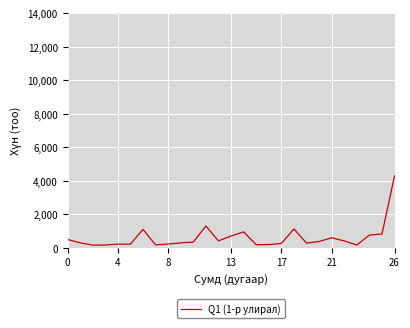

What is the greatest value displayed?

4291